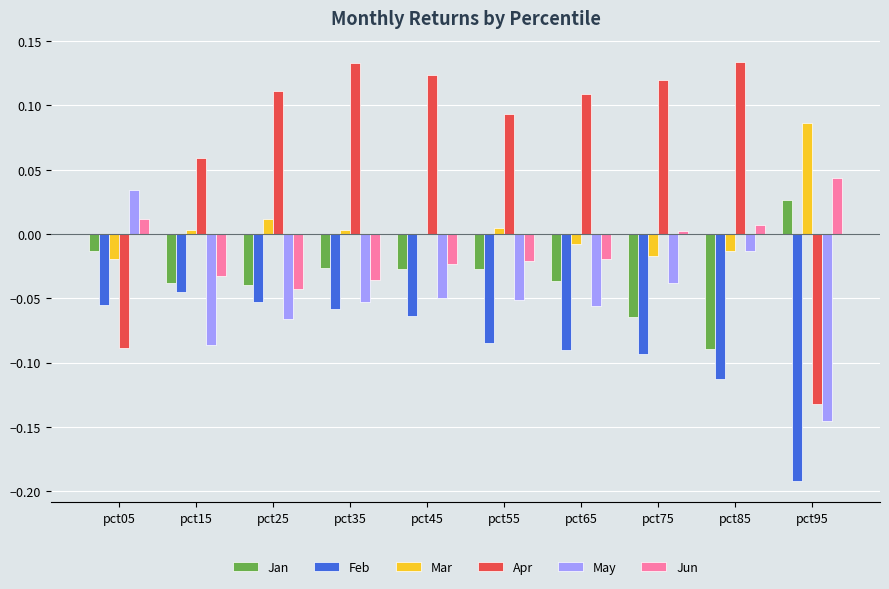

What is the sum of all May values?

-0.5